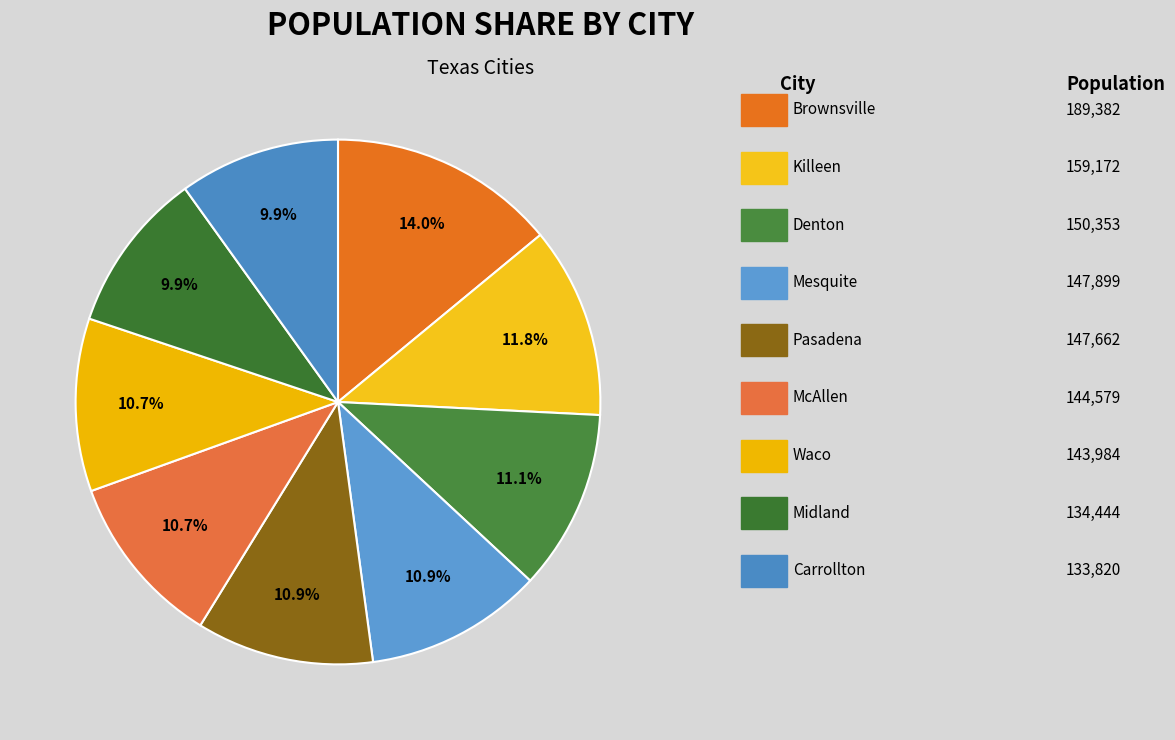

Count the number of slices in the pie.

9